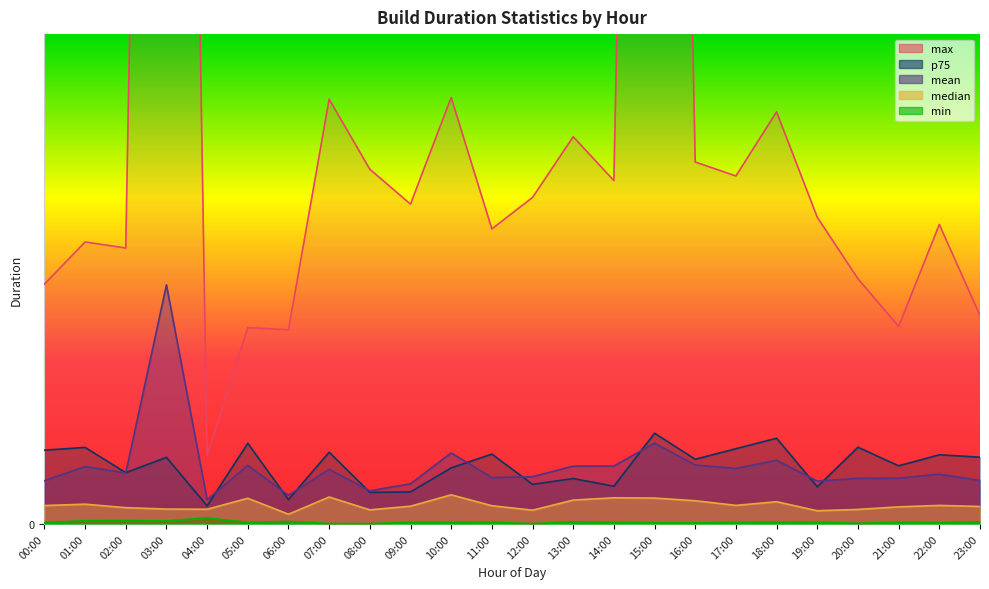

What is the maximum value shown in the chart?

250.9